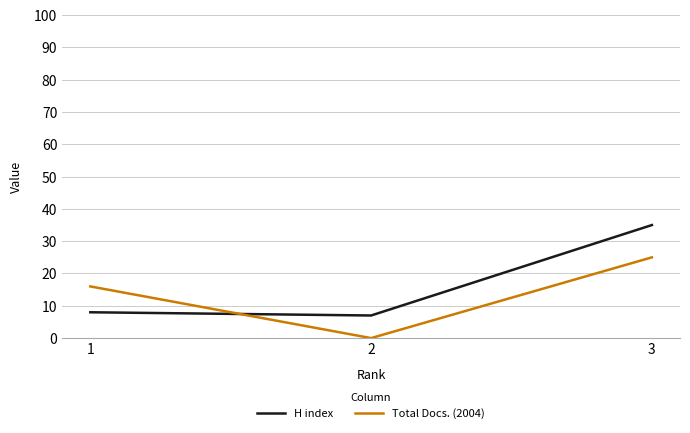

Between 2 and 3, which series saw the biggest shift?

H index